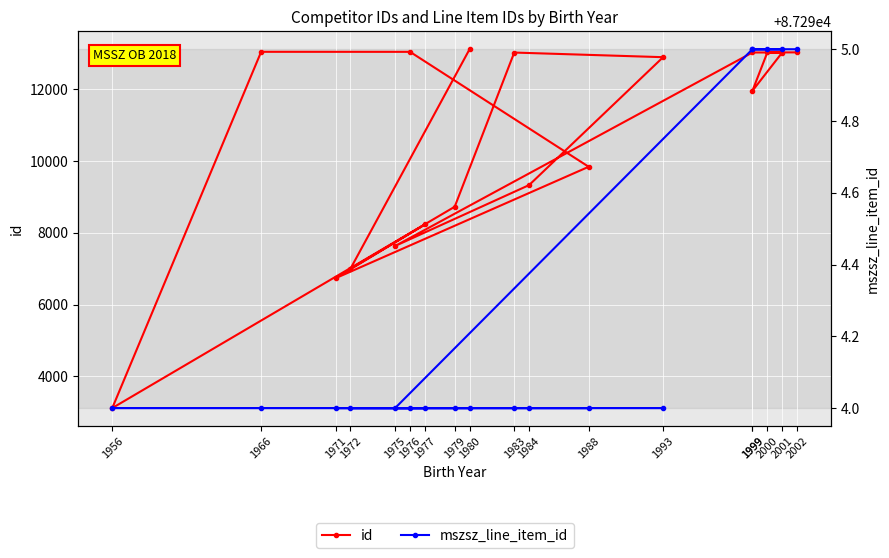

Rank the series by their maximum value, from highest to lowest.

mszsz_line_item_id, id